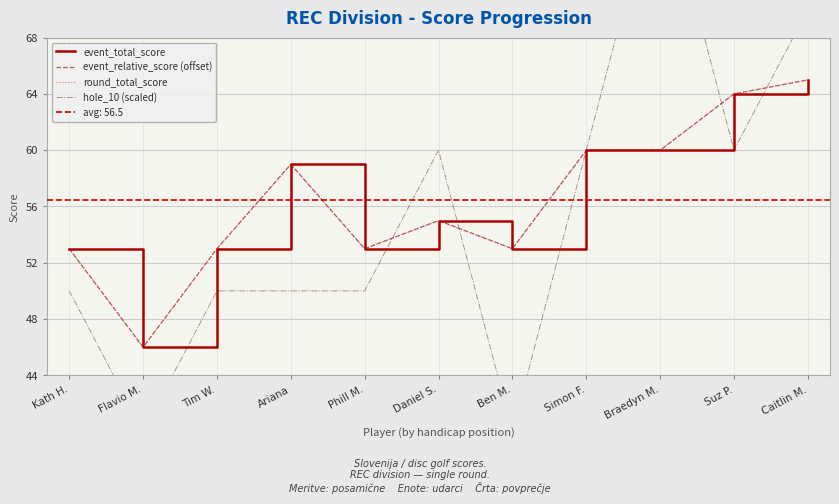

What is the minimum value for event_relative_score (offset)?

46